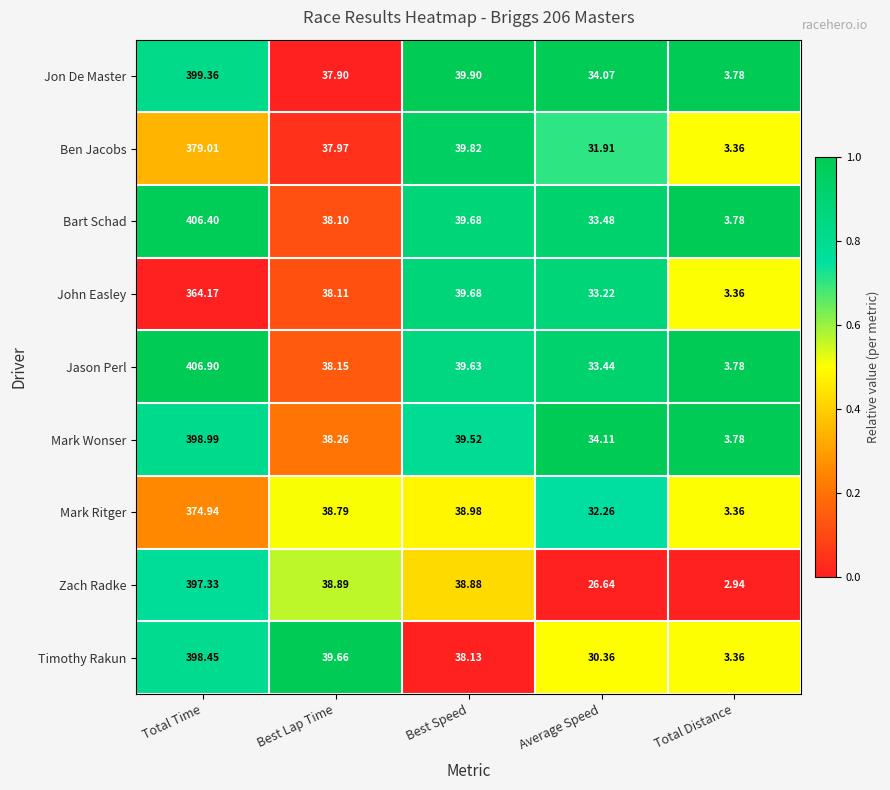

At which label is Timothy Rakun closest to 200?

Best Lap Time